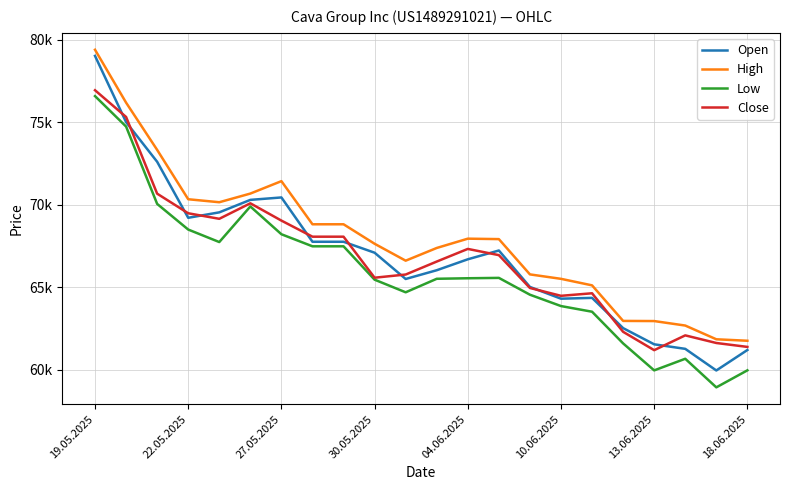

Is this an area chart (filled region under the line)?

No